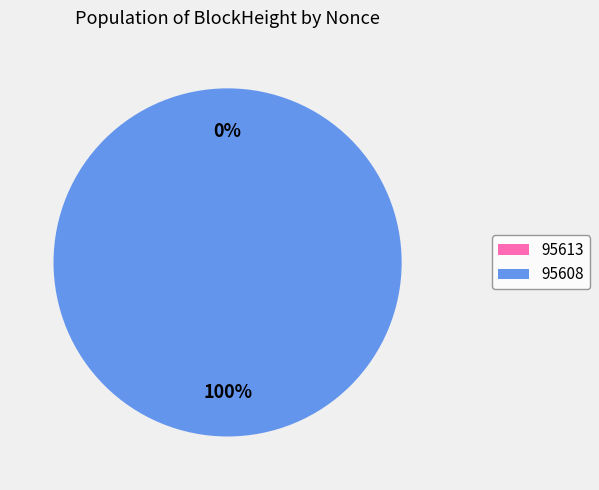

Combined, what portion of the pie is 95608 and 95613?

100.0%